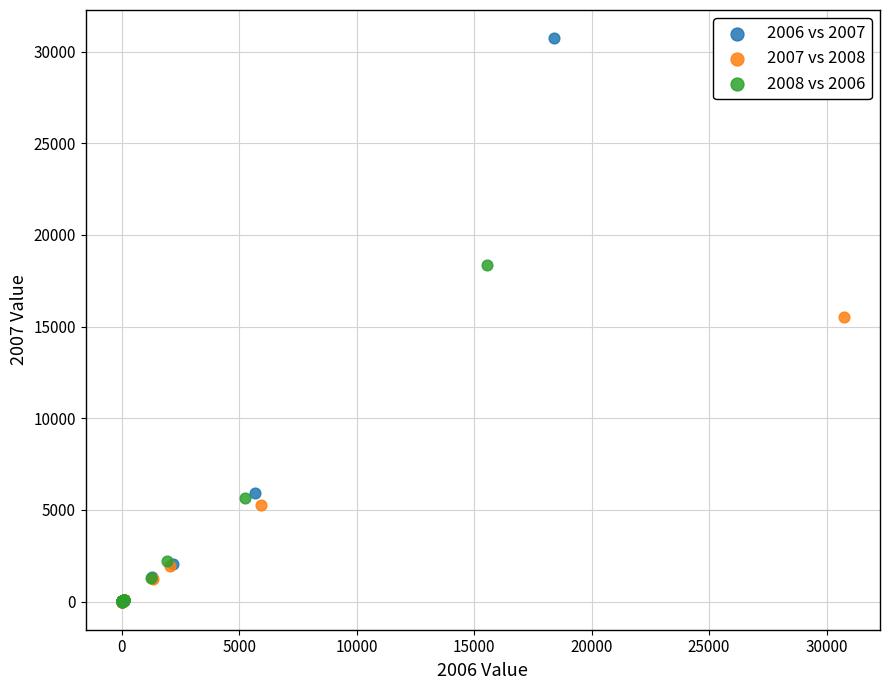

Which series contains the highest Y value?

2006 vs 2007